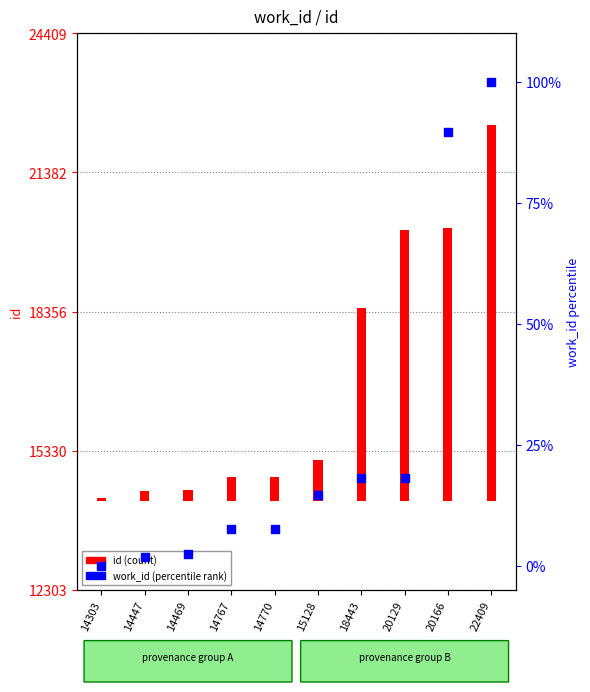

What is the change in value from 14447 to 20129?

+16.2